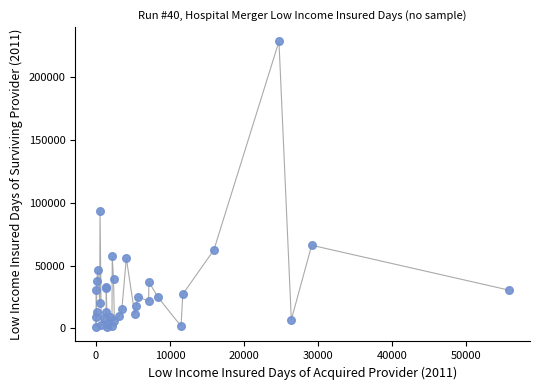

What Y value in the scatter plot is closest to 114692?

93653